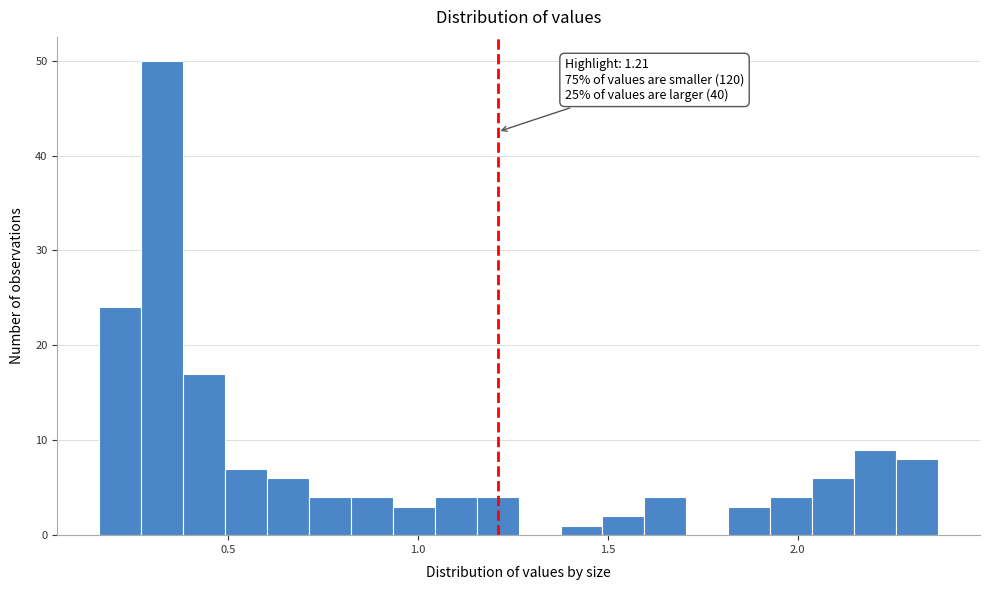

Read against the x-axis, roughly where is the centre of the tallest bar?

0.35